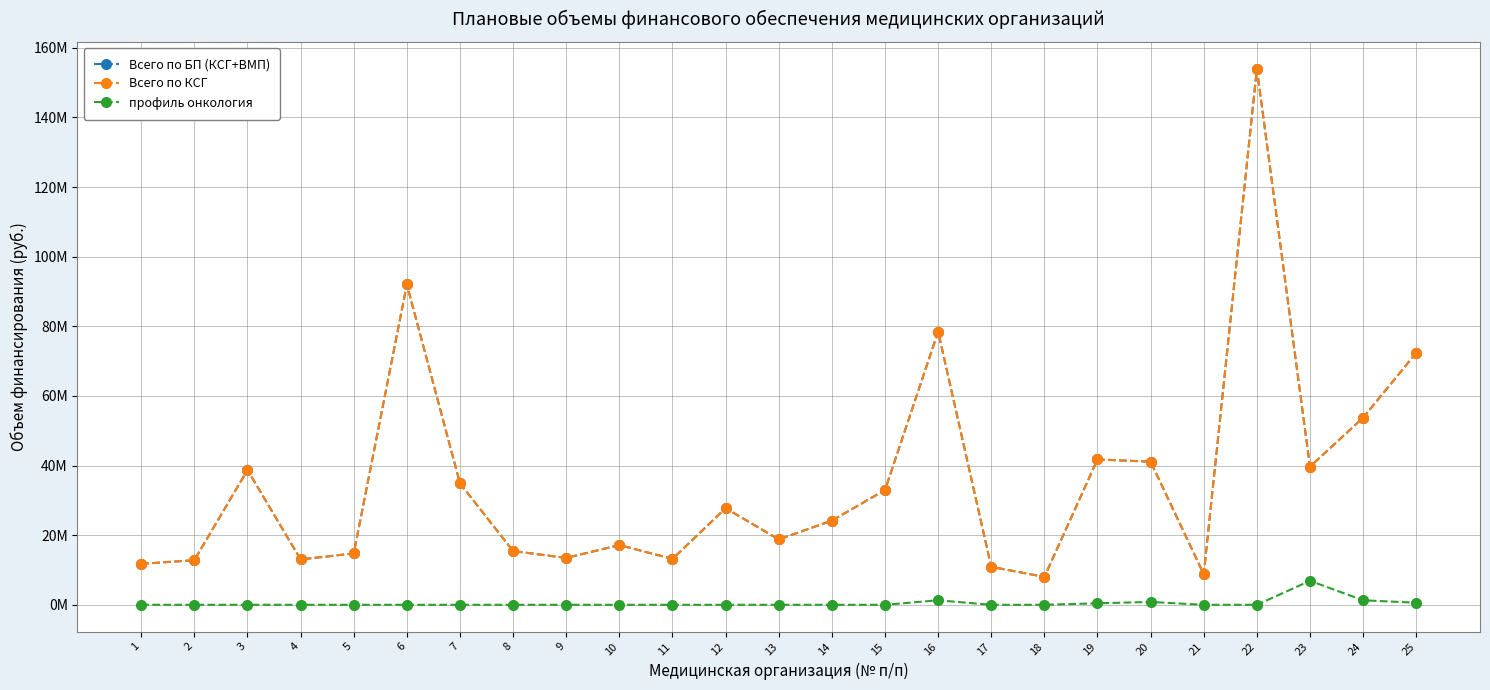

Does the chart have visible grid lines?

Yes